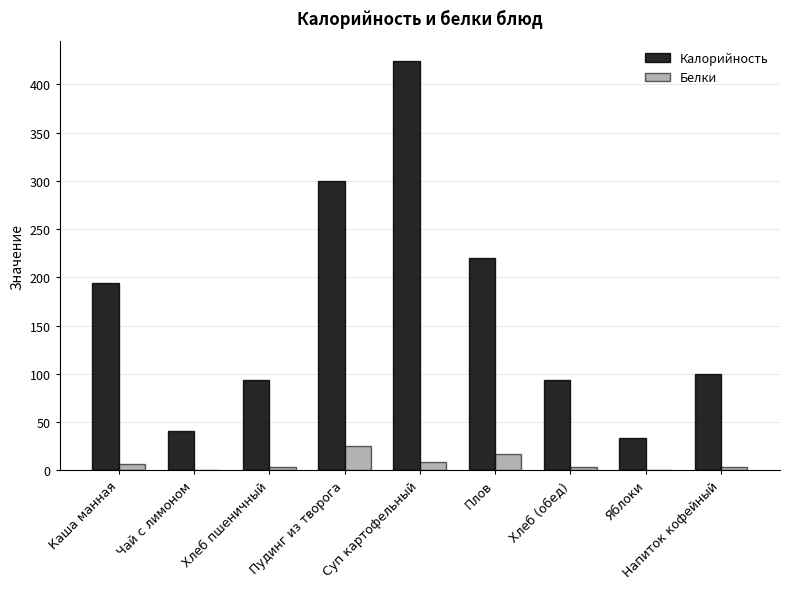

What is the difference between the Белки values at Чай с лимоном and Напиток кофейный?

3.1